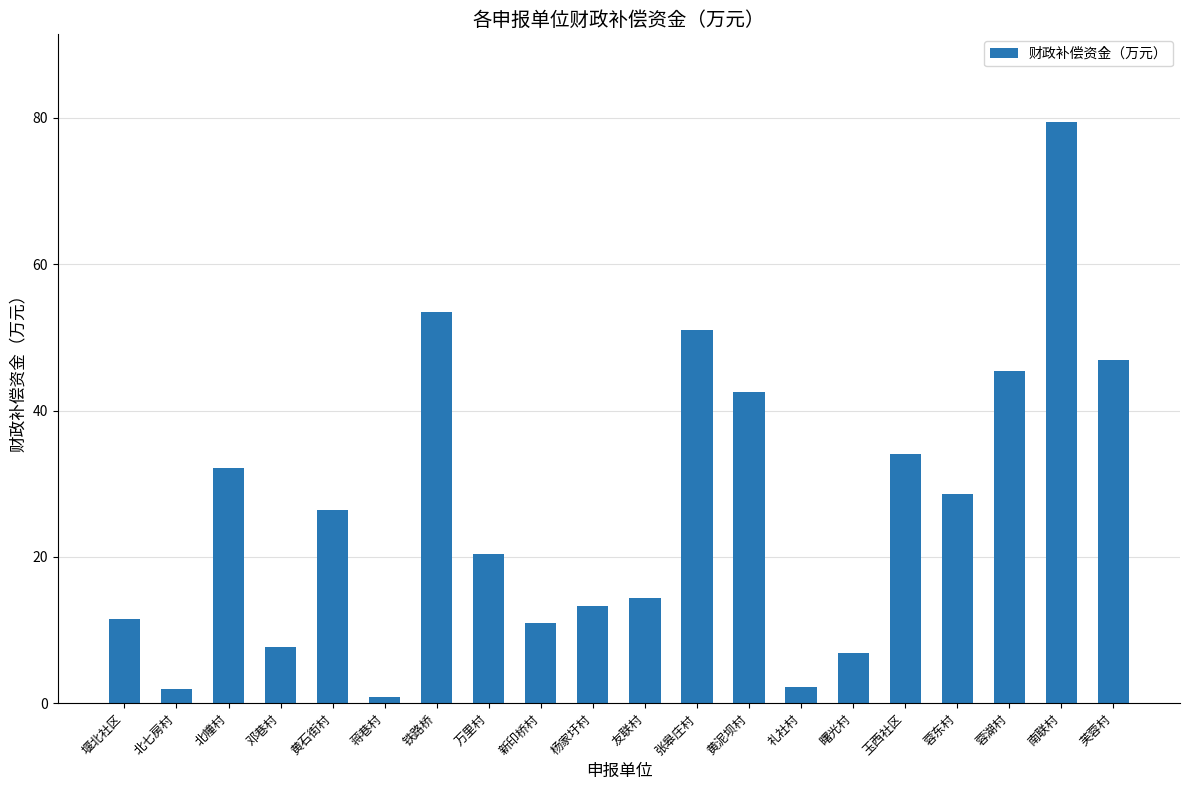

What is the label of the 18th bar from the right?

北幢村